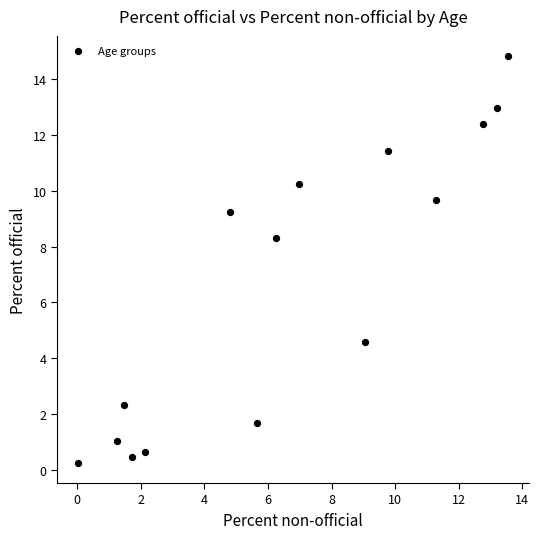

What Y value in the scatter plot is closest to 7?

8.3